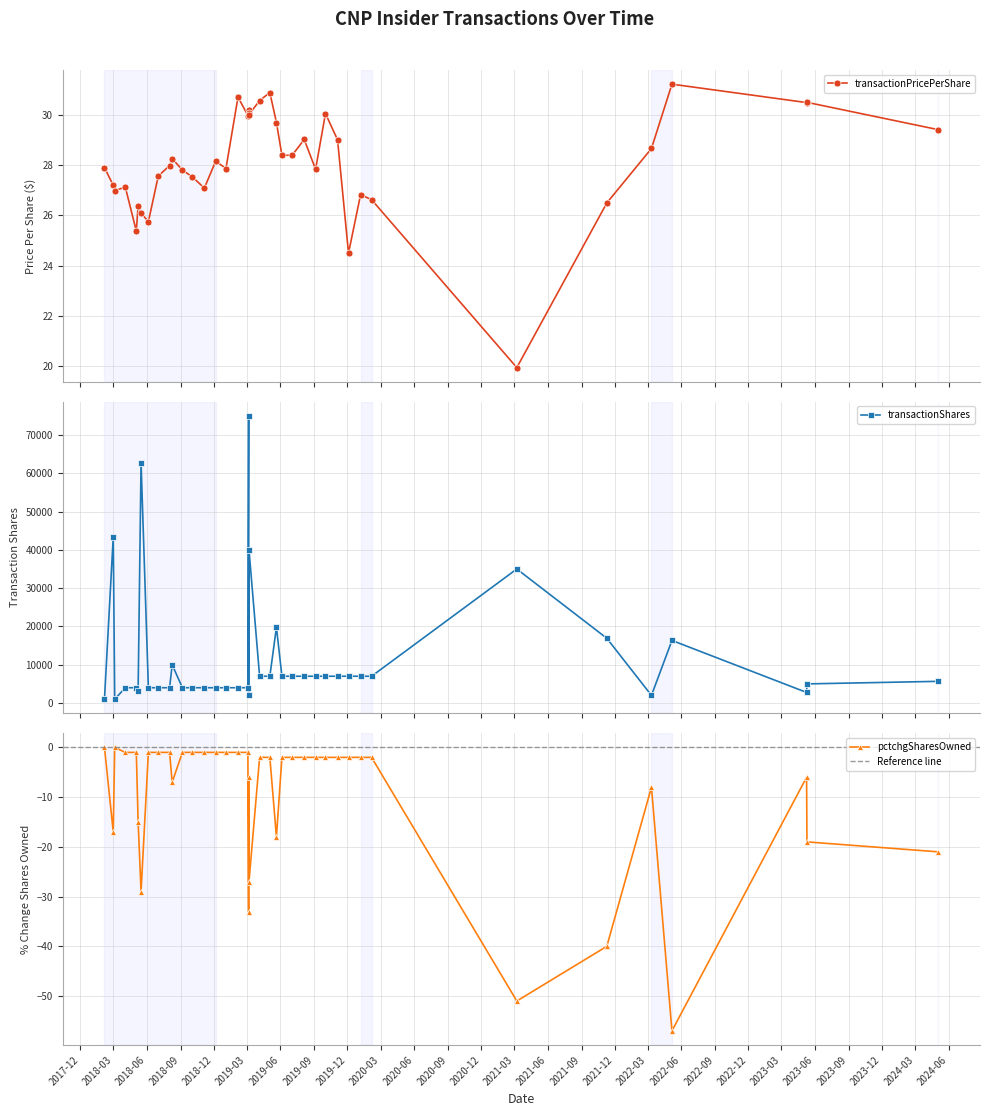

What is the maximum value shown in the chart?

75000.0